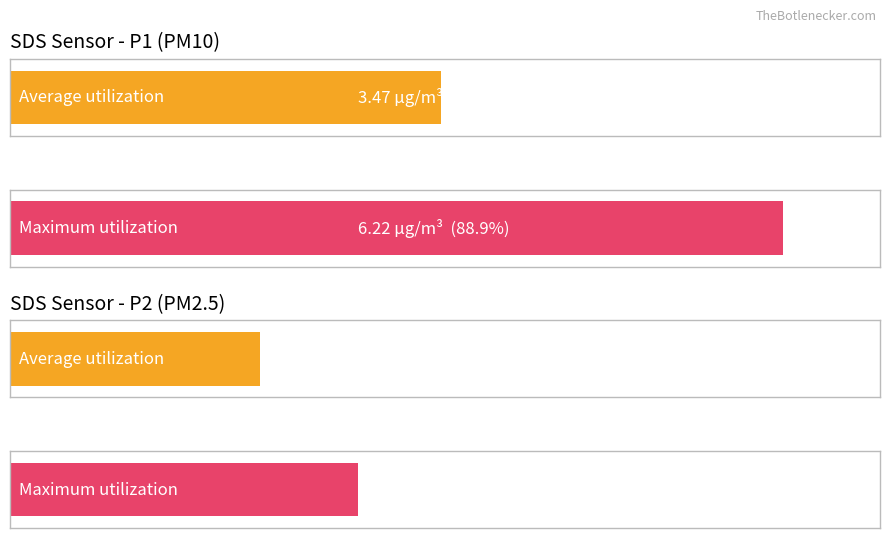

Rank the series by their maximum value, from highest to lowest.

SDS_P1, SDS_P2